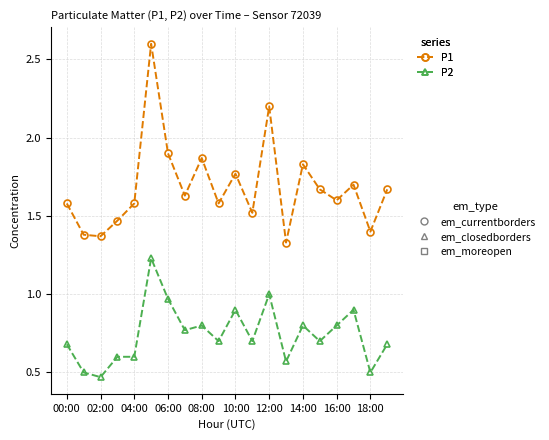

How many data points does each series have?

20